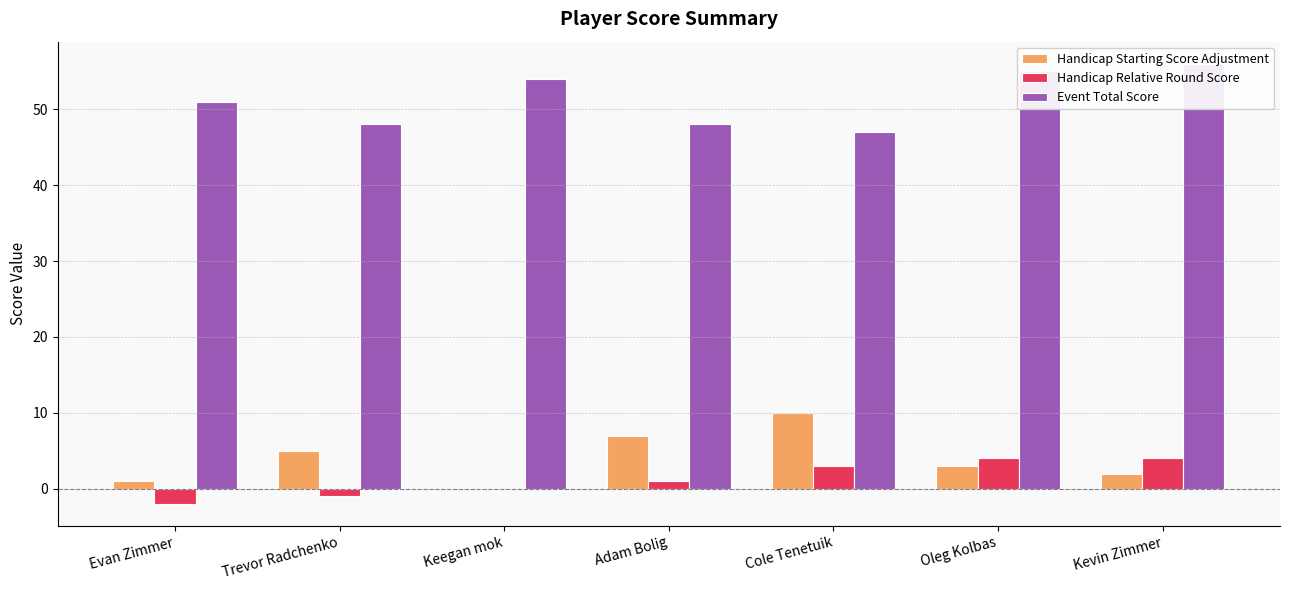

What is the value of the Event Total Score bar at the 6th from the left?

55